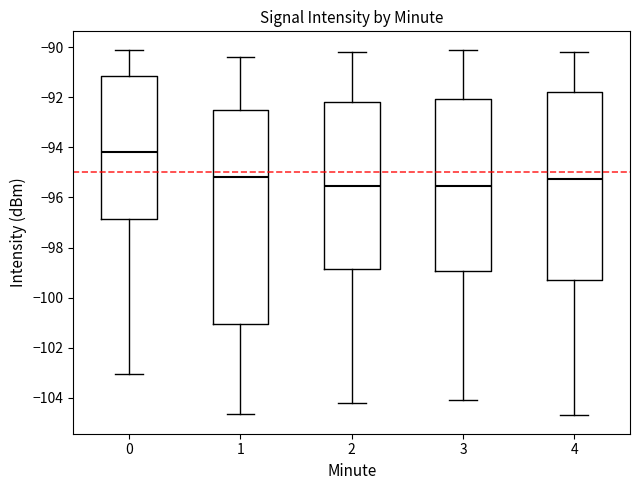

Reading left to right, transcribe this box plot: for each box, give where its median line is, the range the box spans, and where its two whiskers end, as read against the y-axis. The values are not printed on the chart, so give them approximately, as read against the axis.

0: median -94.2, box -96.8 to -91.2, whiskers -103.0 to -90.2
1: median -95.2, box -101.0 to -92.4, whiskers -104.6 to -90.4
2: median -95.6, box -98.8 to -92.2, whiskers -104.2 to -90.2
3: median -95.6, box -99.0 to -92.0, whiskers -104.0 to -90.0
4: median -95.2, box -99.2 to -91.8, whiskers -104.6 to -90.2